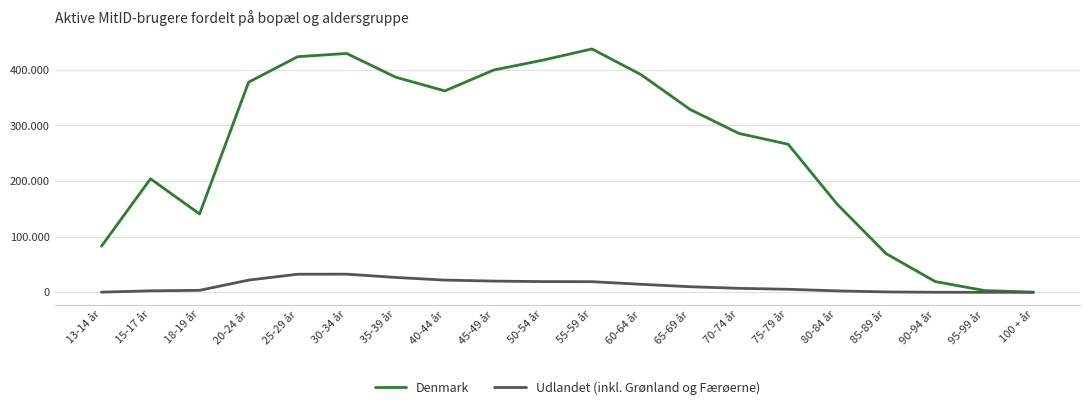

Does the chart have visible grid lines?

Yes